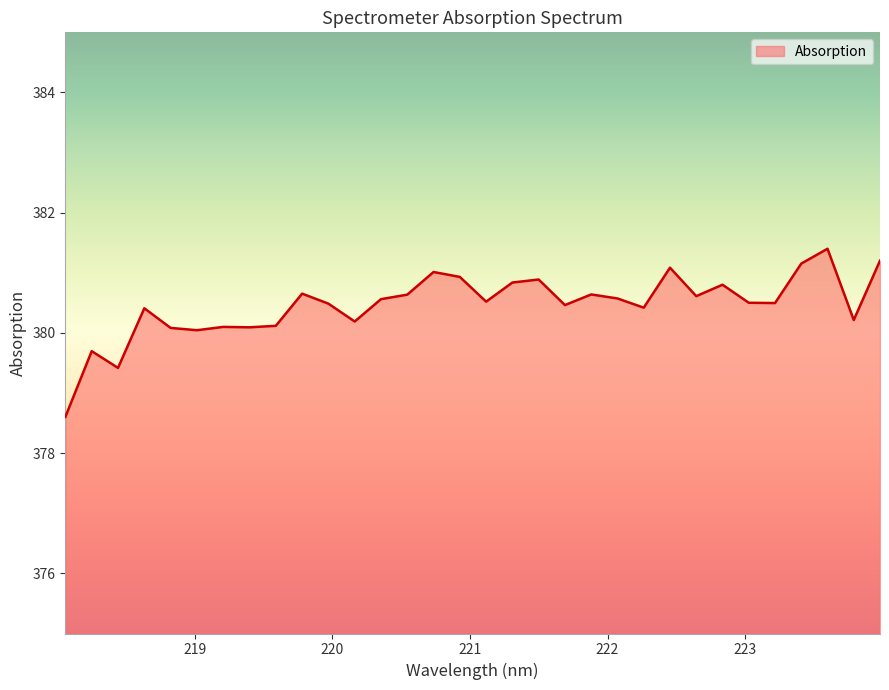

What is the greatest value displayed?

381.4